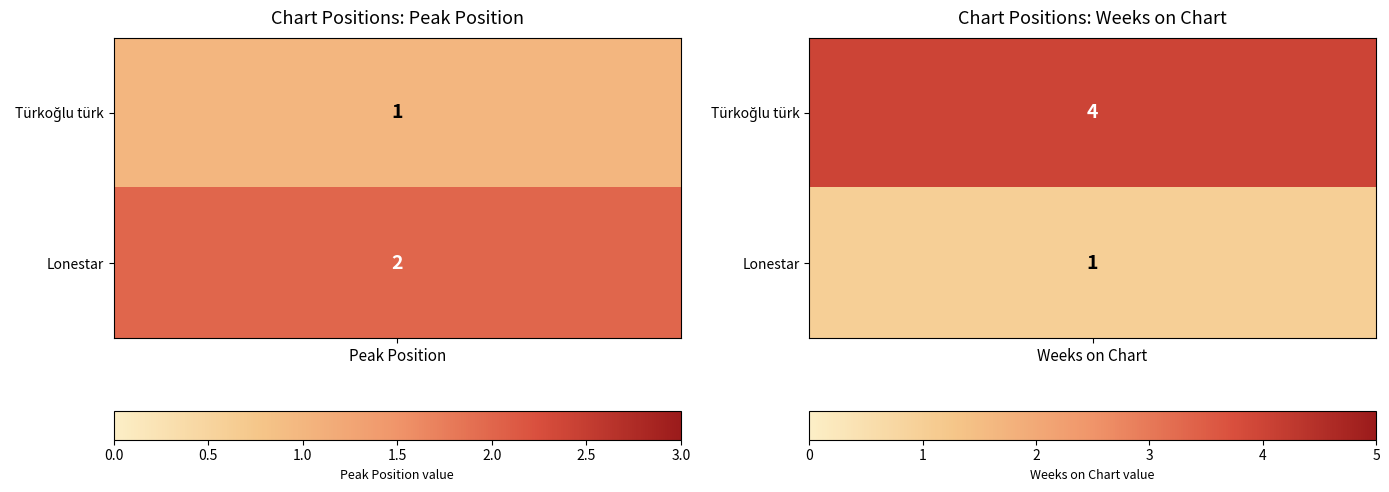

How many series are shown in this chart?

2